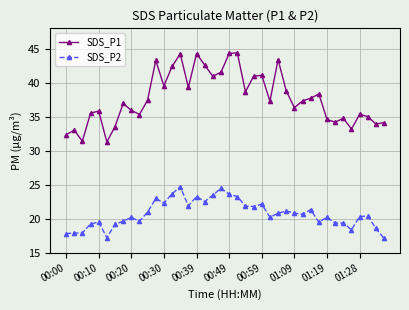

What are all the series names shown in the legend?

SDS_P1, SDS_P2